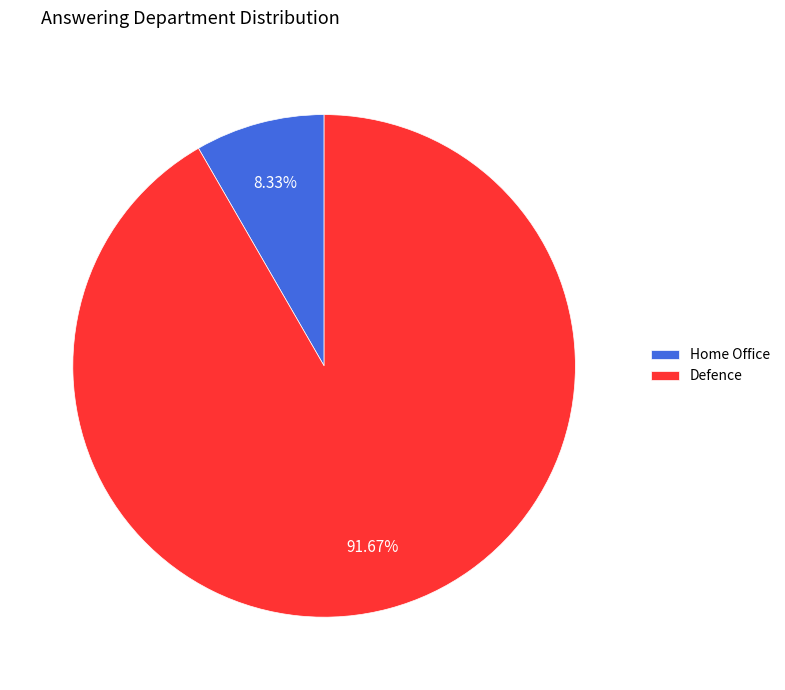

Do Defence and Home Office together represent more than half of the pie?

Yes